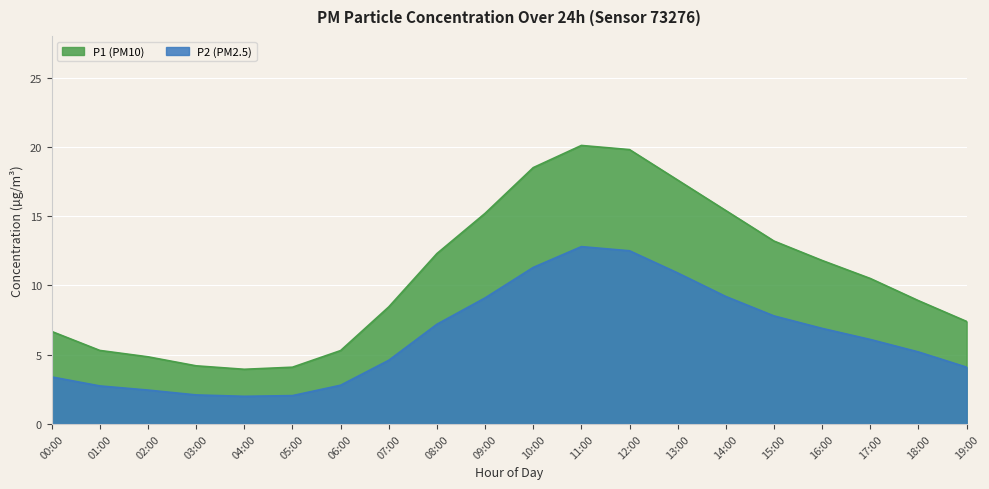

At which category does the chart reach its minimum across all series?

04:00